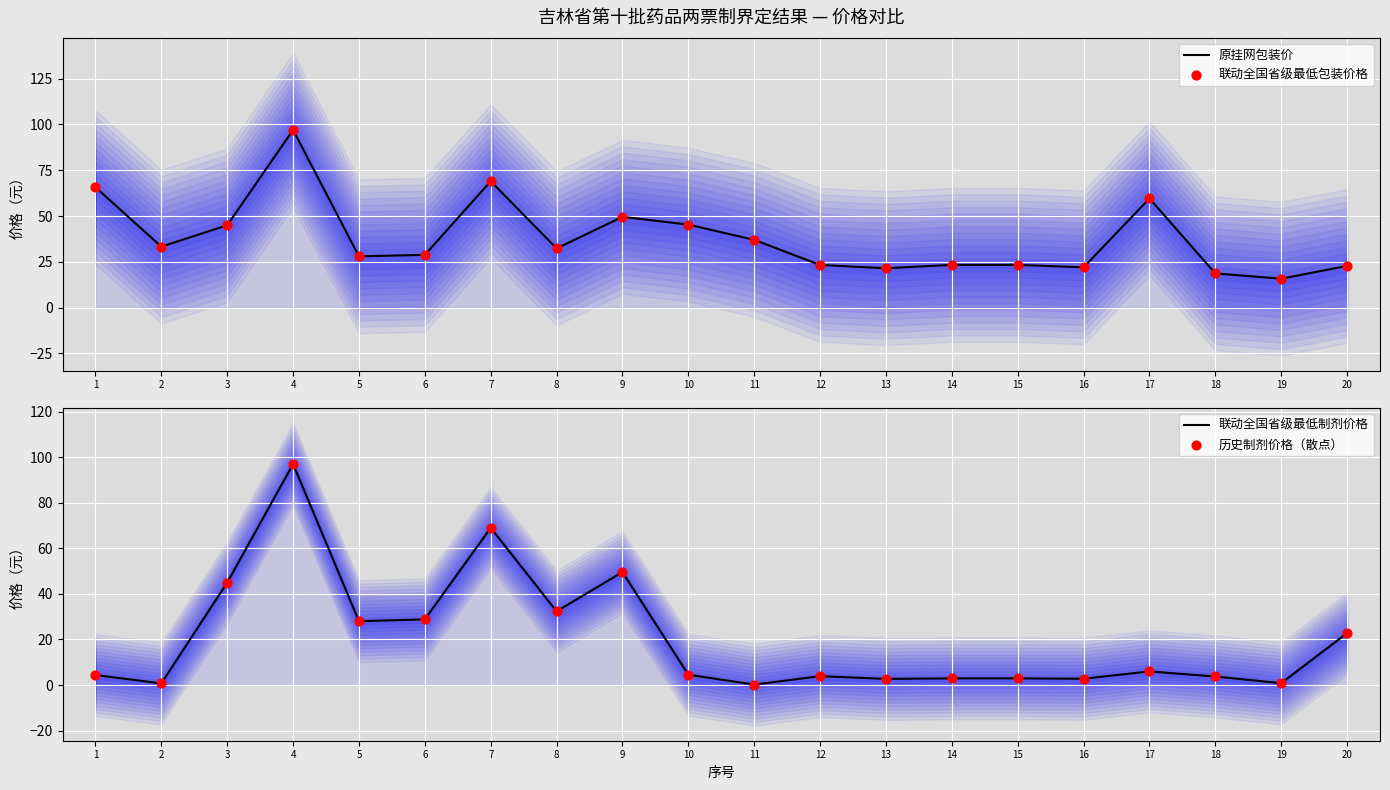

Which series has the largest Y range (max minus min)?

联动全国省级最低制剂价格